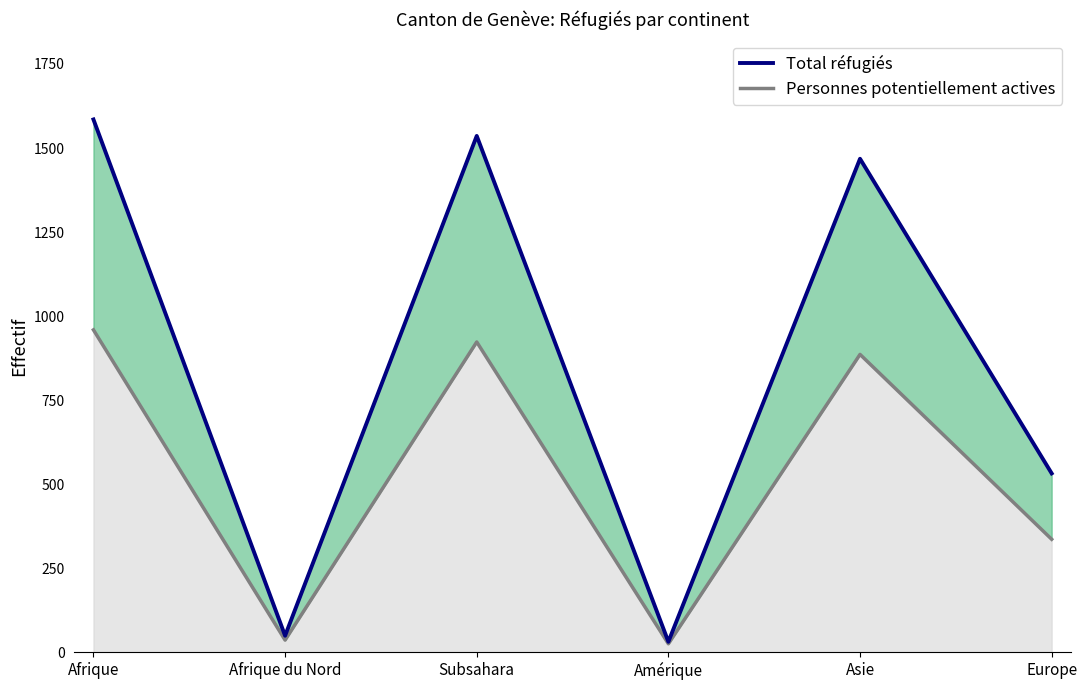

Which category has the highest value in the Personnes potentiellement actives series?

Afrique